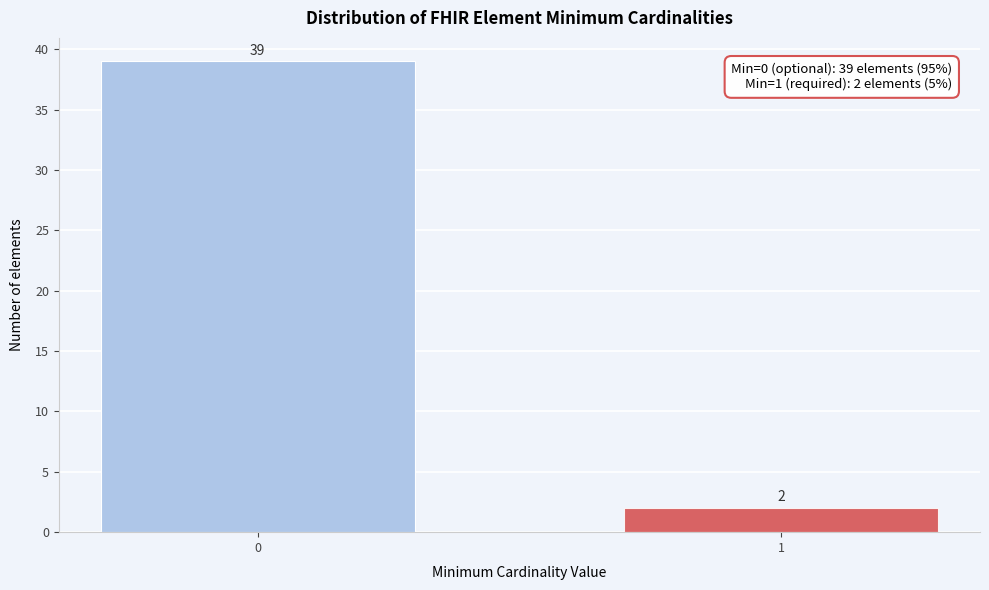

Reading right to left, extract all data points from this chart.

2	39